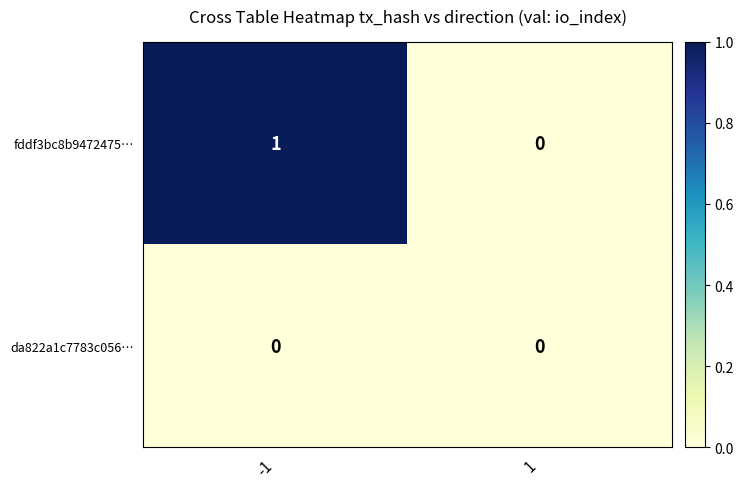

What is the greatest value displayed?

1